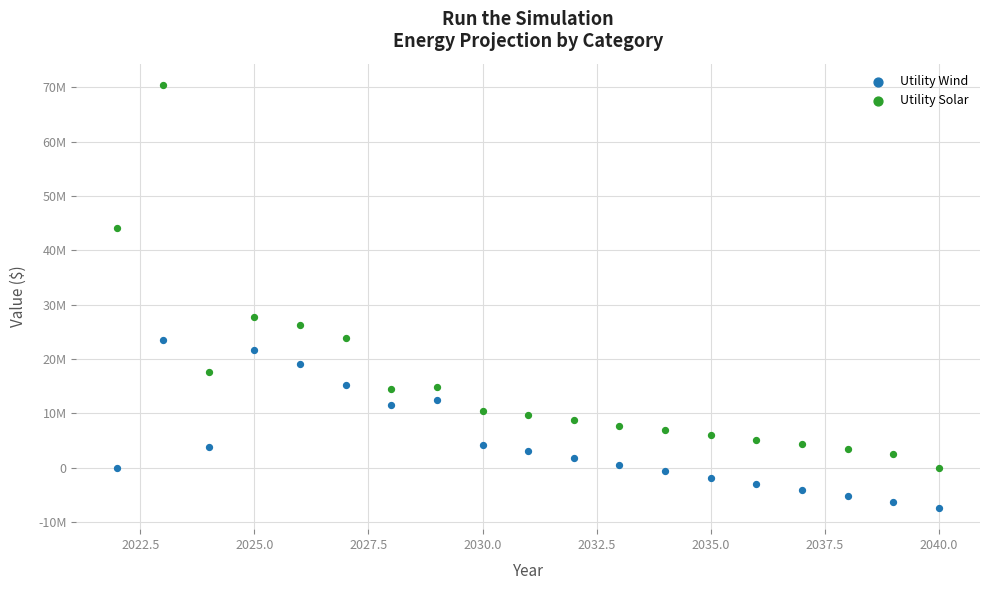

Which series reaches the minimum Y coordinate?

Utility Wind